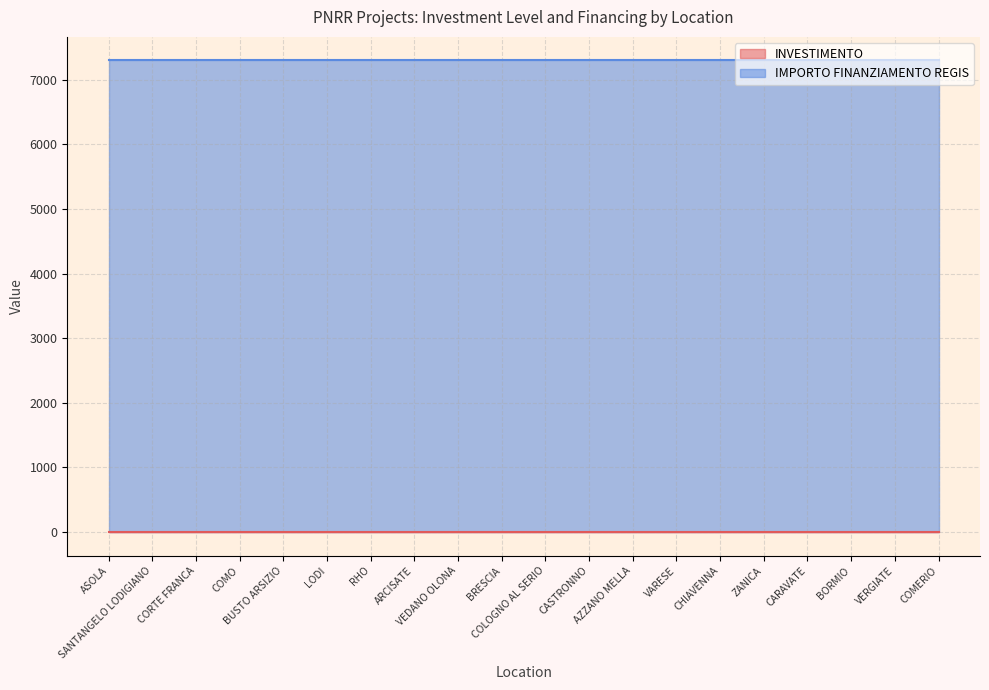

The IMPORTO FINANZIAMENTO REGIS series shows 12768.7 at LODI. True or false?

False